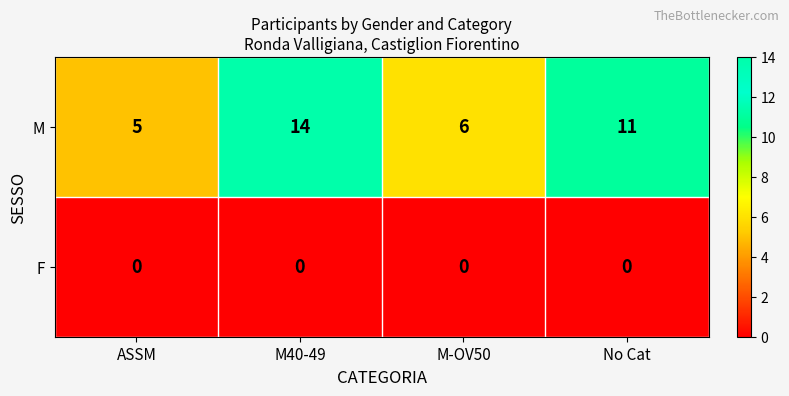

At which label does M reach its peak?

M40-49